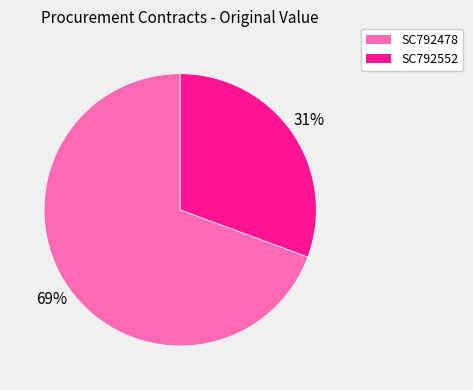

To the nearest percent, what is the average slice percentage?

50%